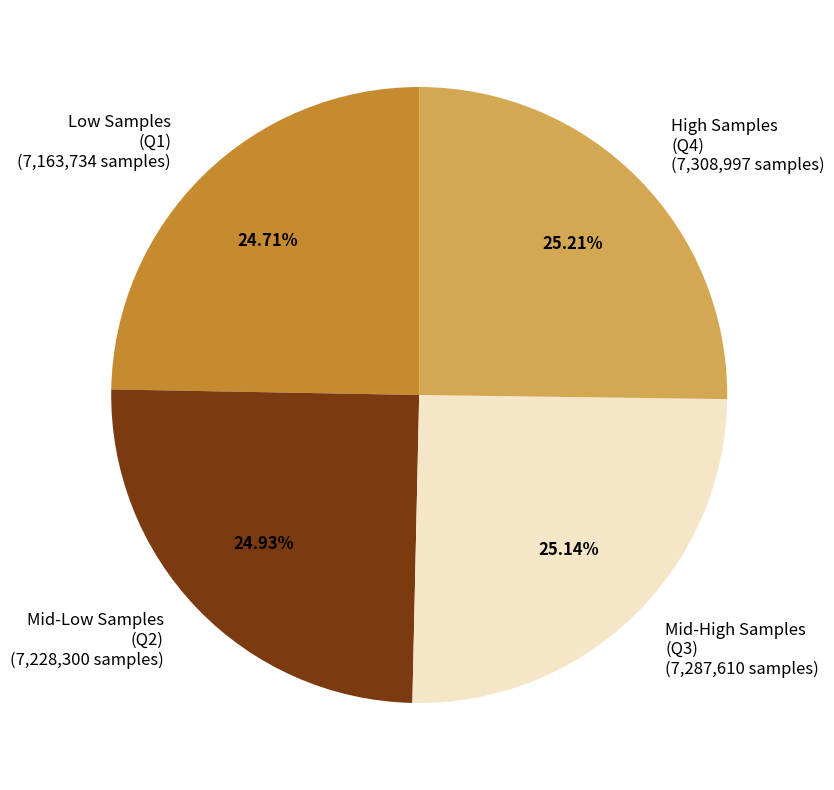

Approximately how many times larger is the value at Mid-Low Samples (Q2) compared to High Samples (Q4)?

1.0